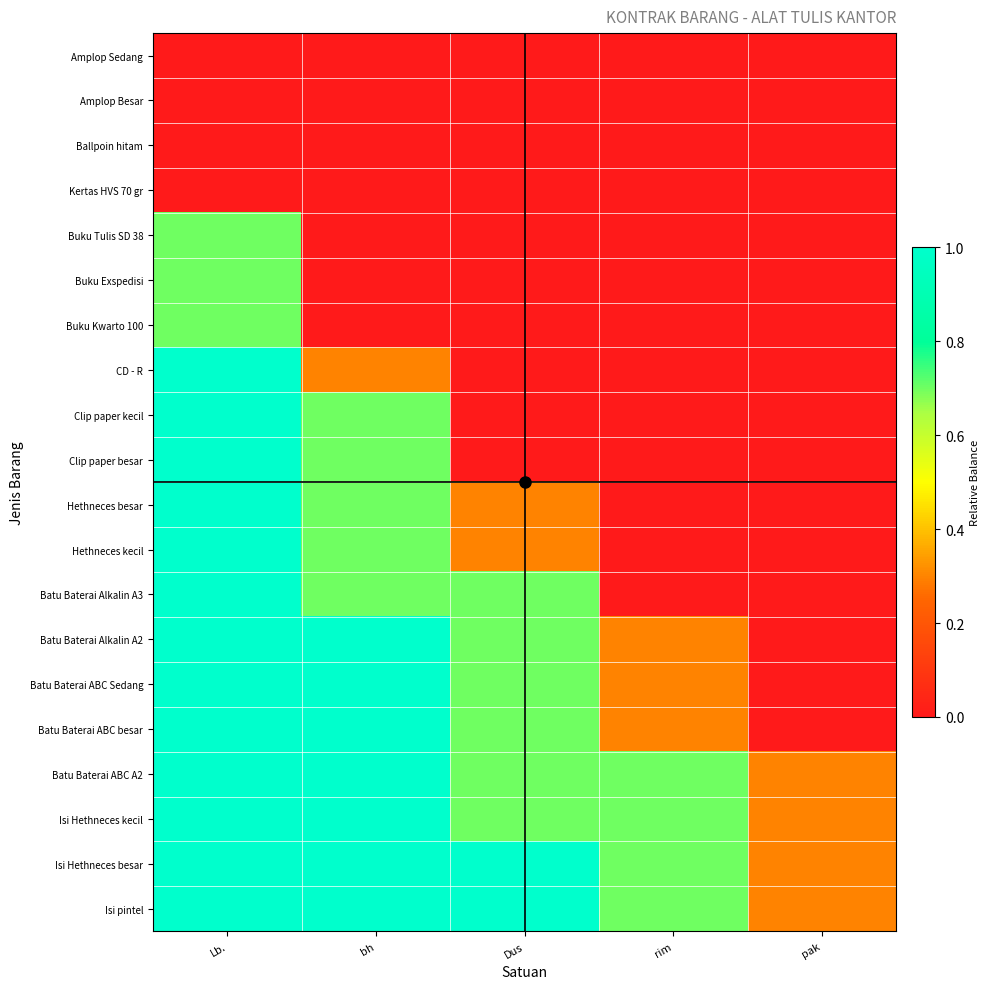

At Dus, list the series in order from smallest to largest.

Amplop Sedang, Amplop Besar, Ballpoin hitam, Kertas HVS 70 gr, Buku Tulis SD 38, Buku Exspedisi, Buku Kwarto 100, CD - R, Clip paper kecil, Clip paper besar, Hethneces besar, Hethneces kecil, Batu Baterai Alkalin A3, Batu Baterai Alkalin A2, Batu Baterai ABC Sedang, Batu Baterai ABC besar, Batu Baterai ABC A2, Isi Hethneces kecil, Isi Hethneces besar, Isi pintel